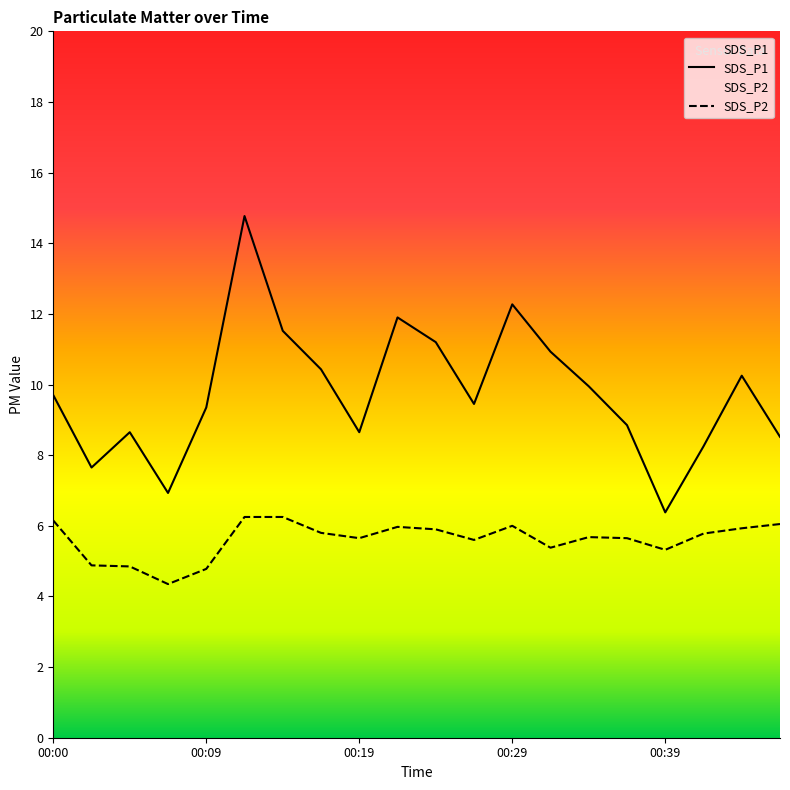

At which label does SDS_P2 first exceed 5?

00:00